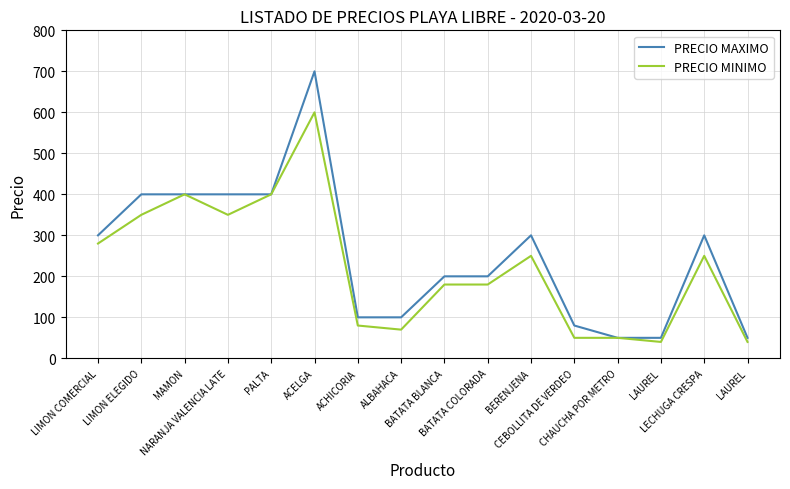

How many distinct data groups are displayed?

2